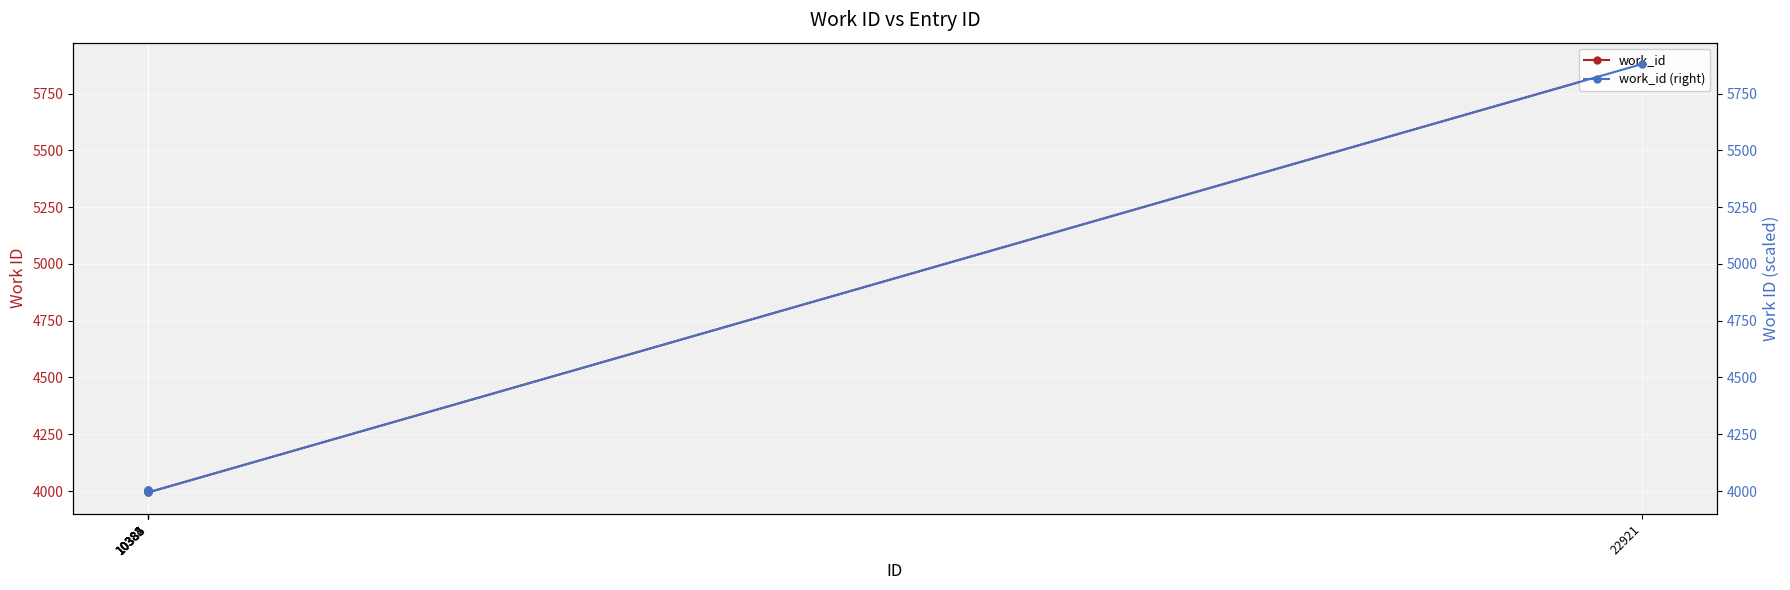

Reading left to right, list all the values displayed in this chart.

work_id: 10382=4001	10383=4002	10384=4003	10385=3994	22921=5880
work_id (right): 10382=4001	10383=4002	10384=4003	10385=3994	22921=5880